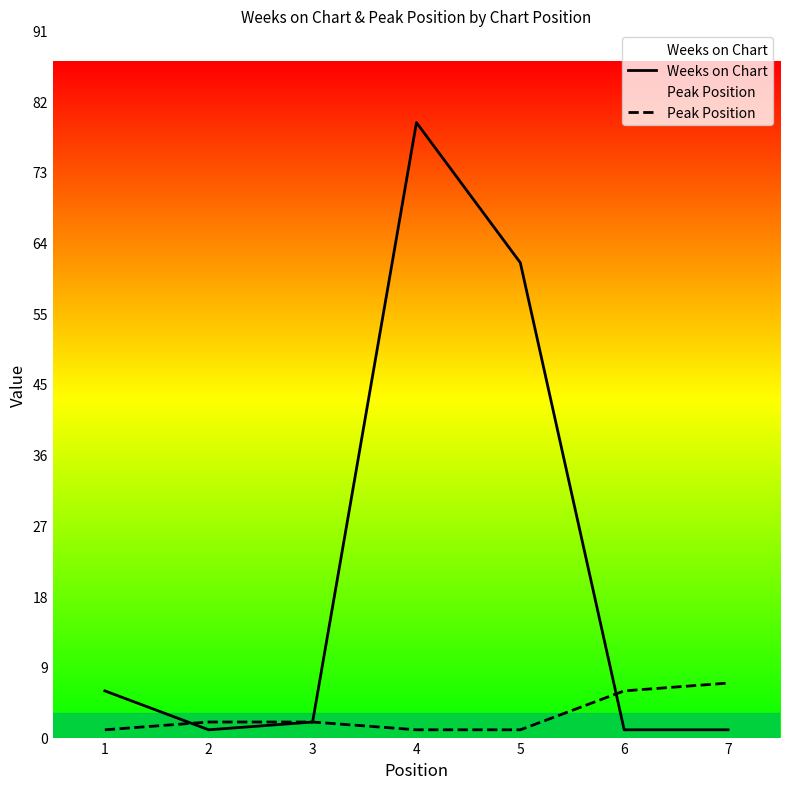

What is the value of the Weeks on Chart point at the 1st from the left?

6